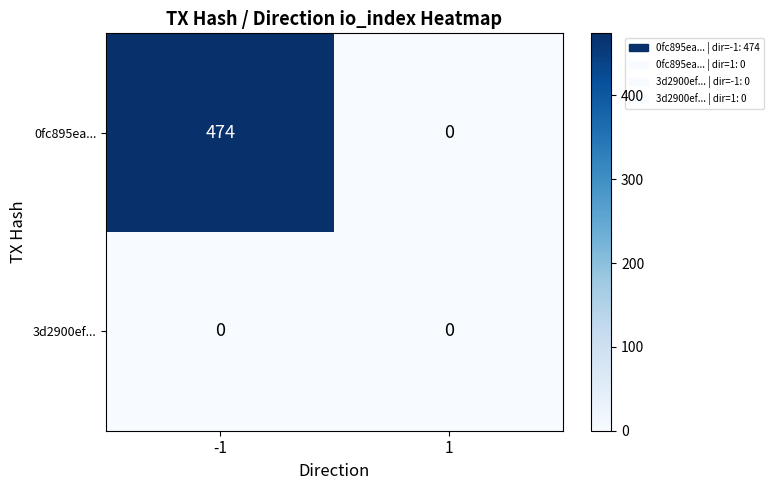

What is the highest value of the 0fc895ea... series?

474